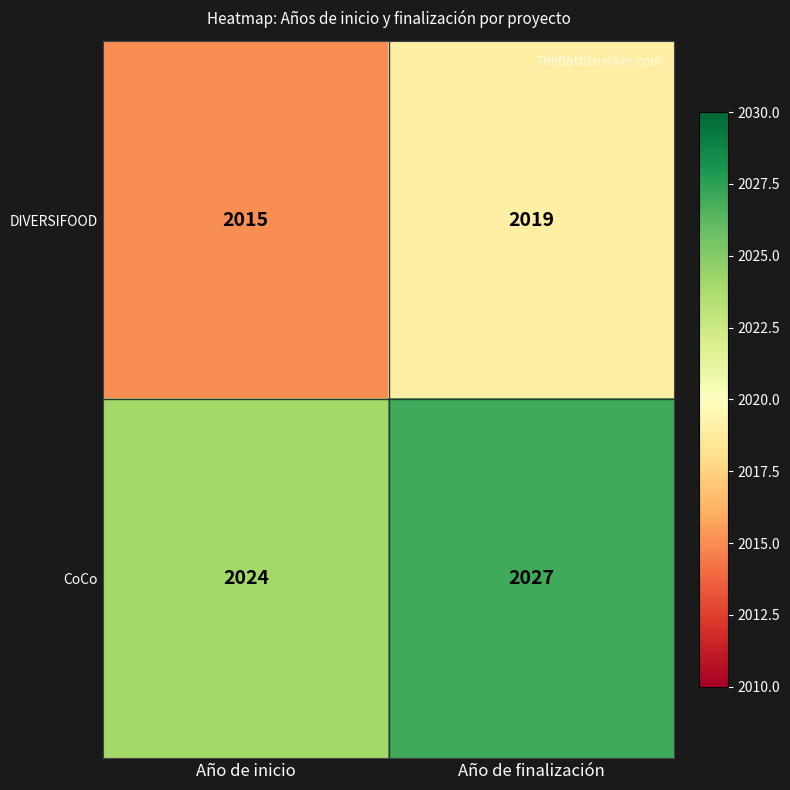

Rank the series by their average value, from lowest to highest.

DIVERSIFOOD, CoCo